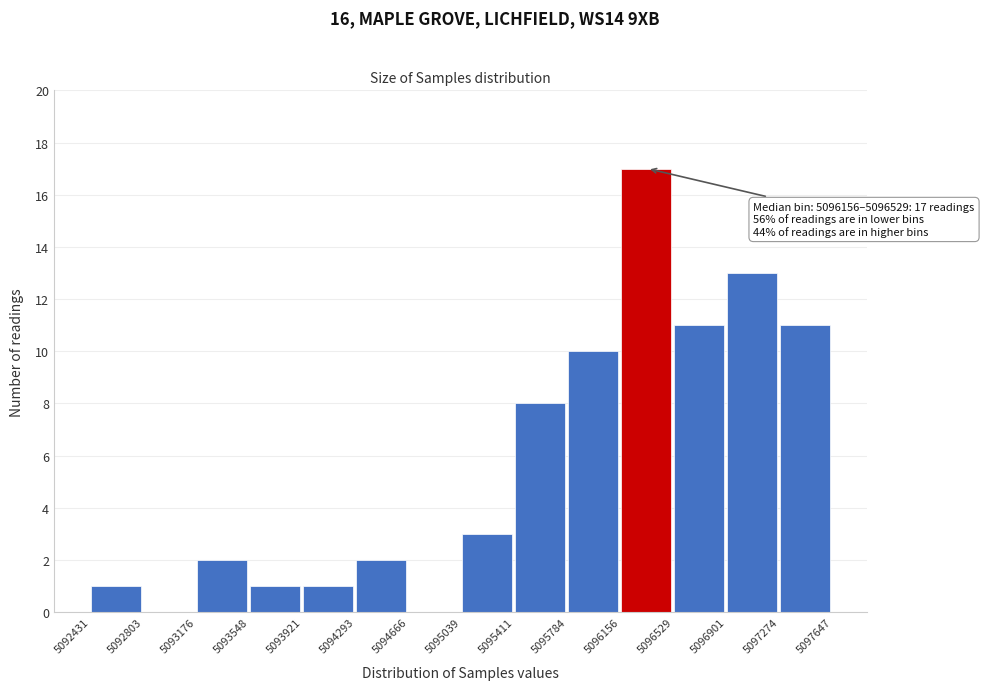

Which range on the x-axis has the tallest bar?

5096156 to 5096529